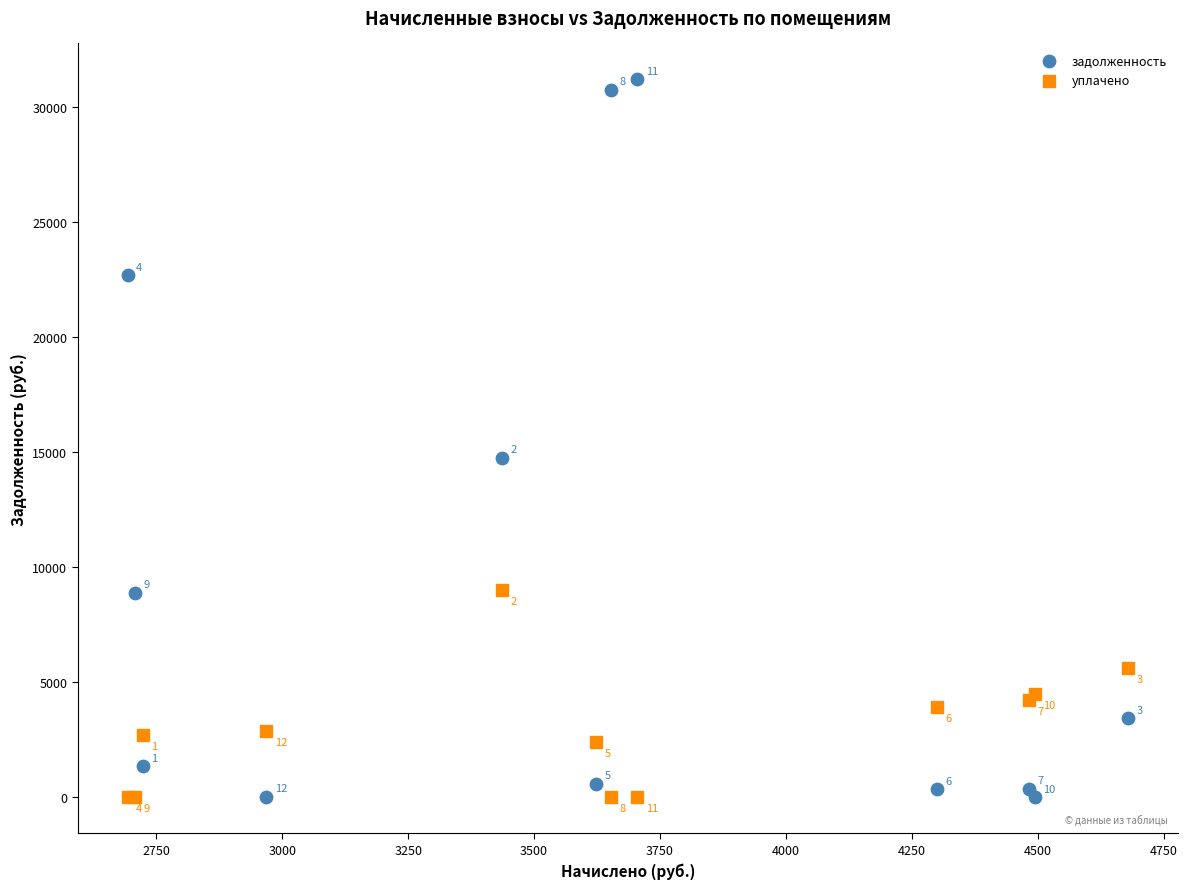

Which series contains the highest Y value?

задолженность